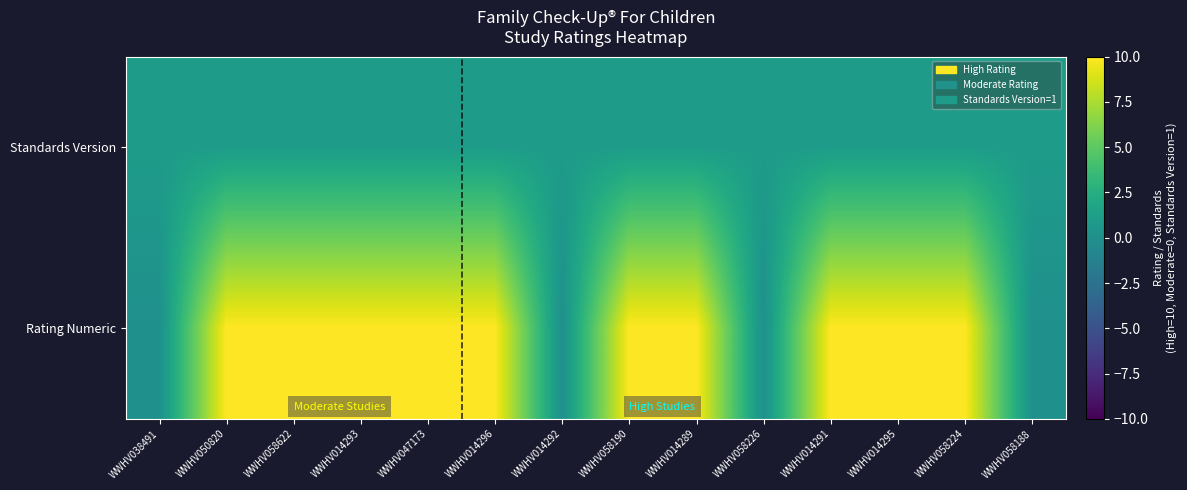

Count the number of categories in the chart.

14